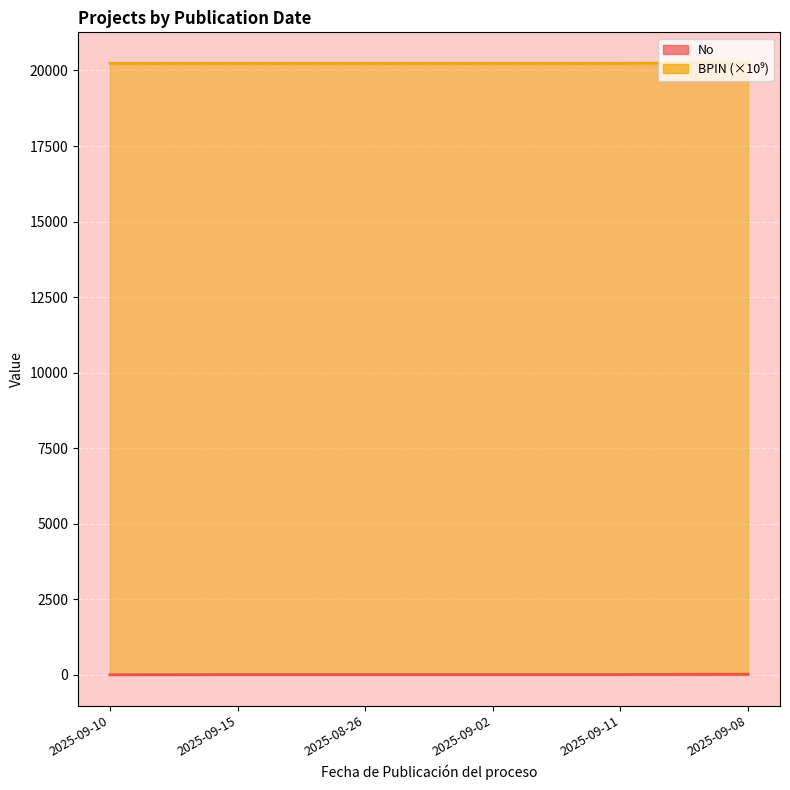

Which series changed the most between 2025-09-15 and 2025-09-11?

No